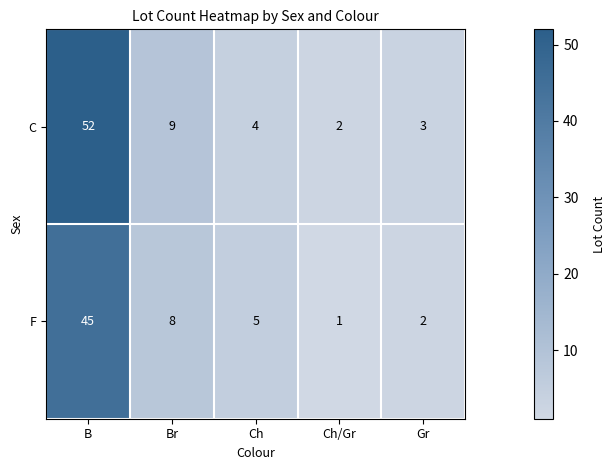

What is the difference between the maximum and minimum values in the F series?

44